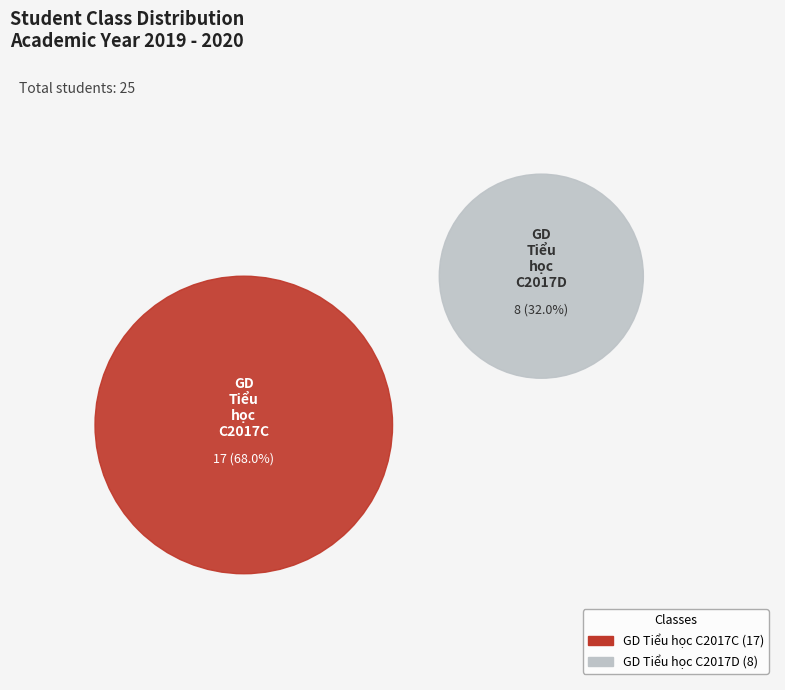

Which slice is the smallest?

GD Tiểu học C2017D